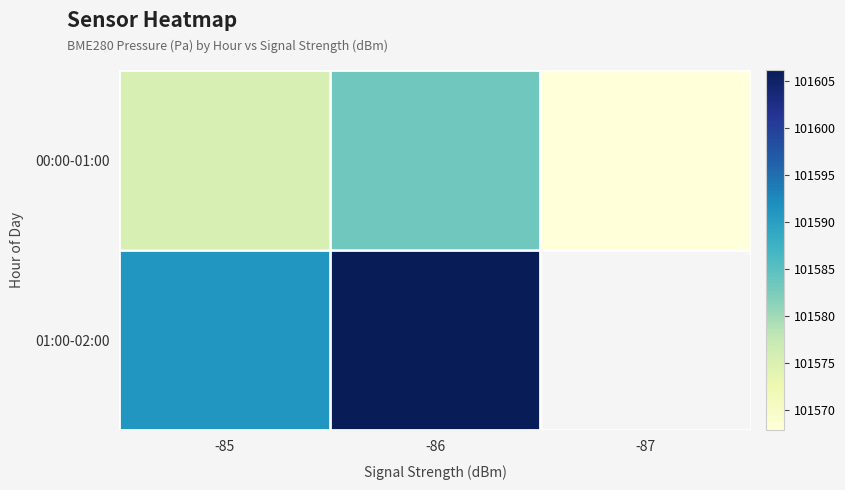

At which label does 01:00-02:00 first exceed 101606?

-86